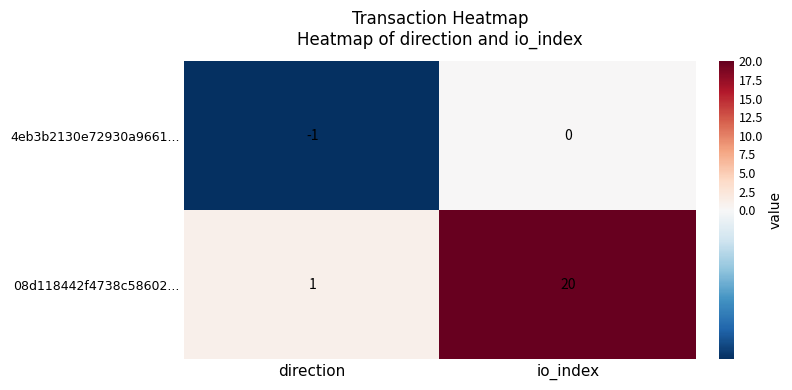

Which series has the largest total across all categories?

08d118442f4738c58602...